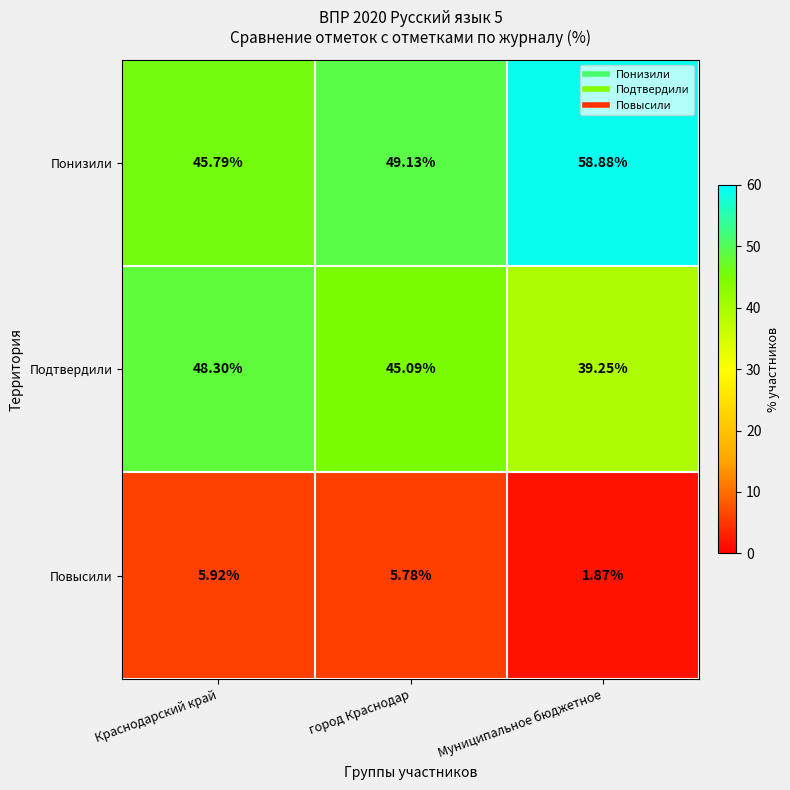

List the series in order of their peak value, lowest first.

Повысили, Подтвердили, Понизили